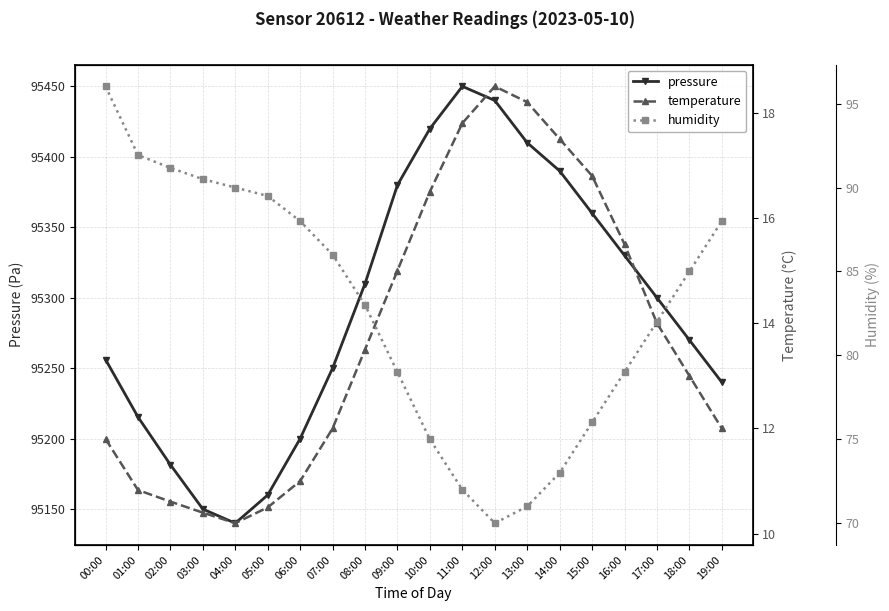

Rank the categories by humidity value from lowest to highest.

12:00, 13:00, 11:00, 14:00, 10:00, 15:00, 09:00, 16:00, 17:00, 08:00, 18:00, 07:00, 06:00, 19:00, 05:00, 04:00, 03:00, 02:00, 01:00, 00:00